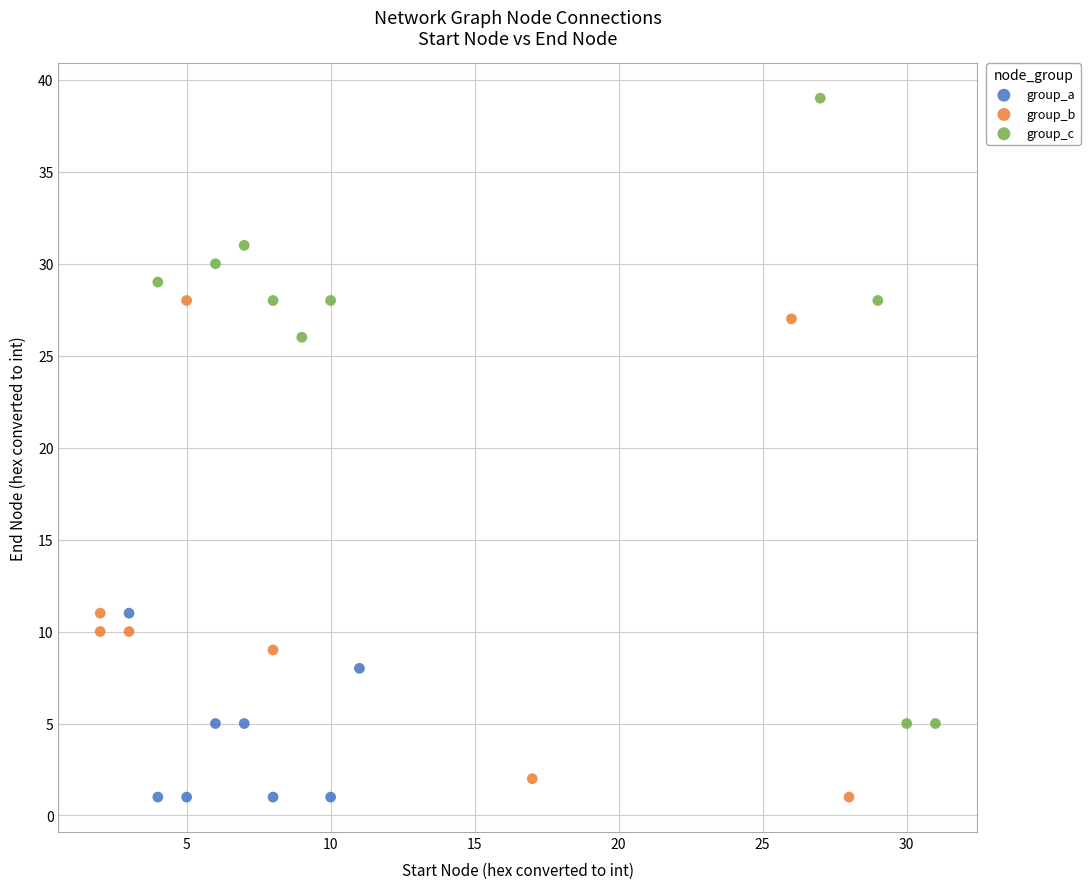

Which series has the largest Y range (max minus min)?

group_c